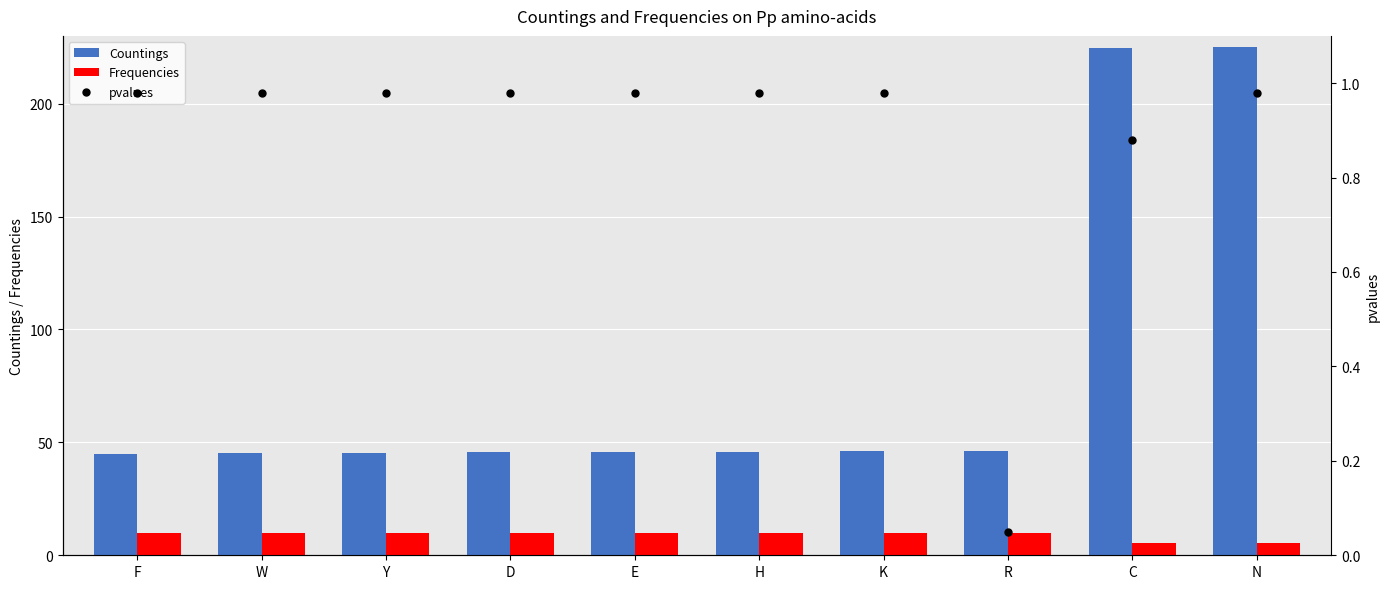

What is the total value across all series at N?

231.6